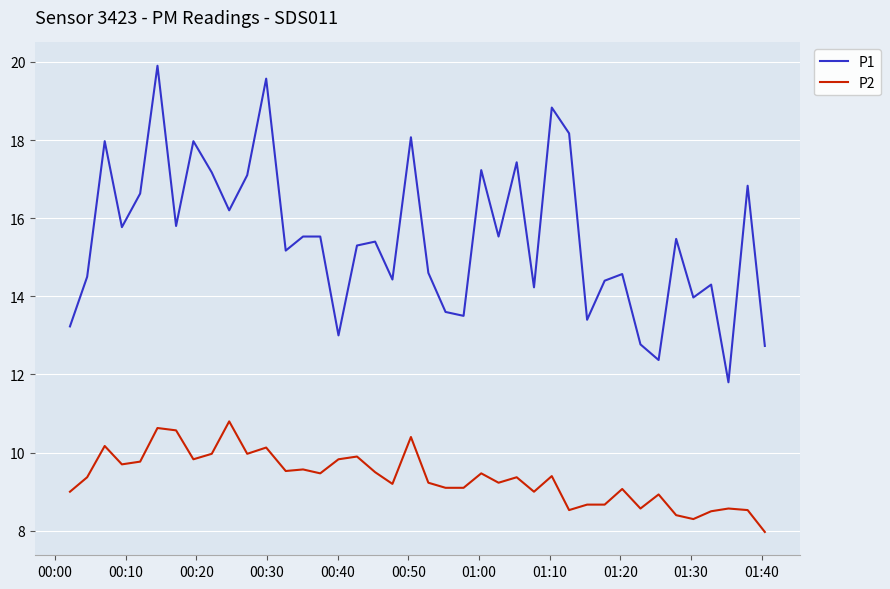

What is the difference between the maximum and minimum values in the P1 series?

8.1